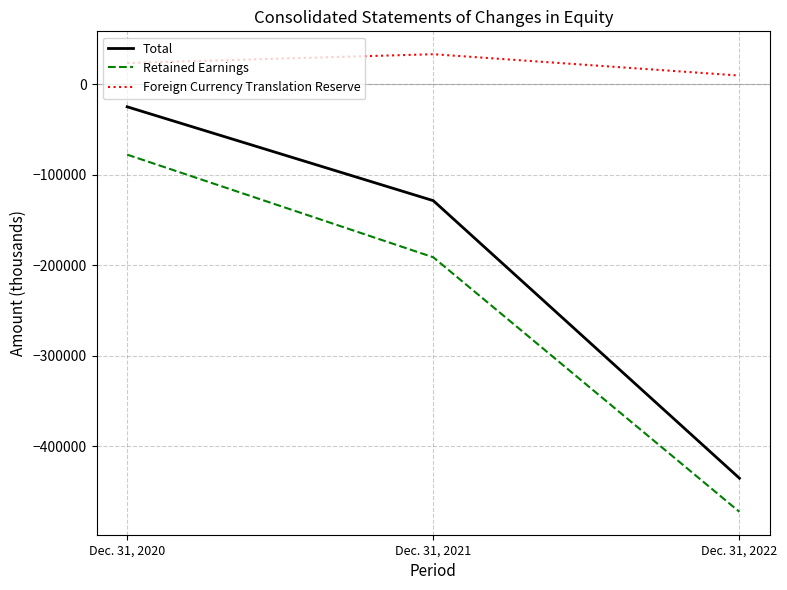

Which series has the largest range (max minus min)?

Total